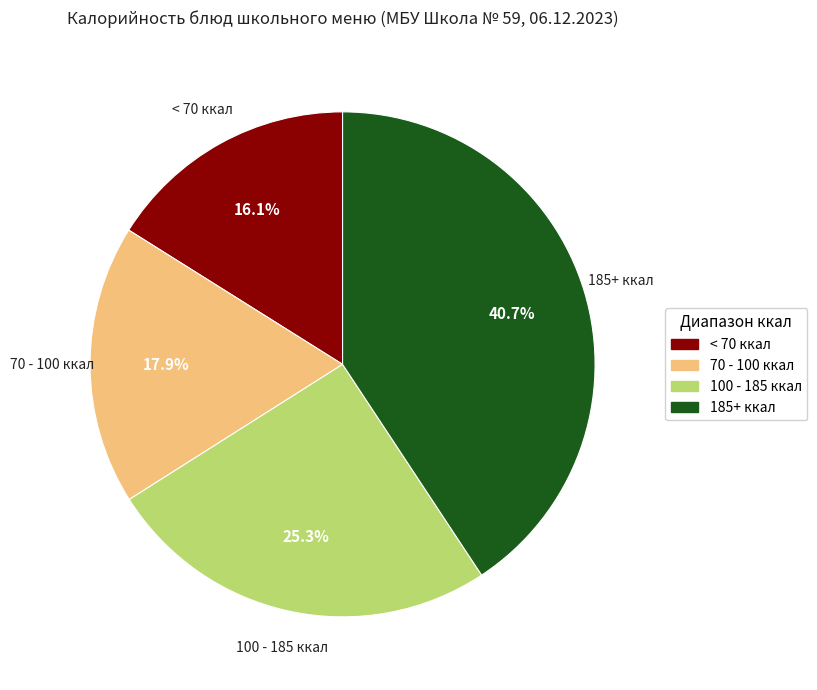

Is there a majority slice in this chart?

No